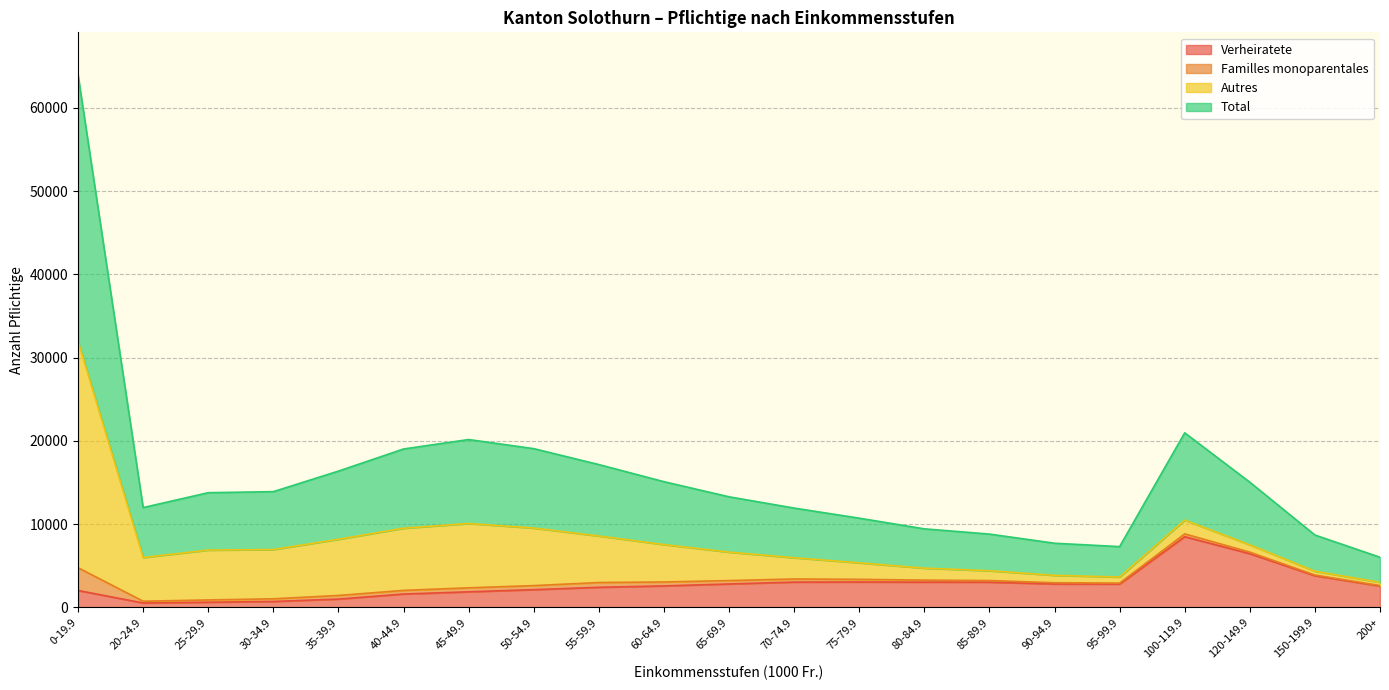

Between 30-34.9 and 70-74.9, which is larger?

70-74.9